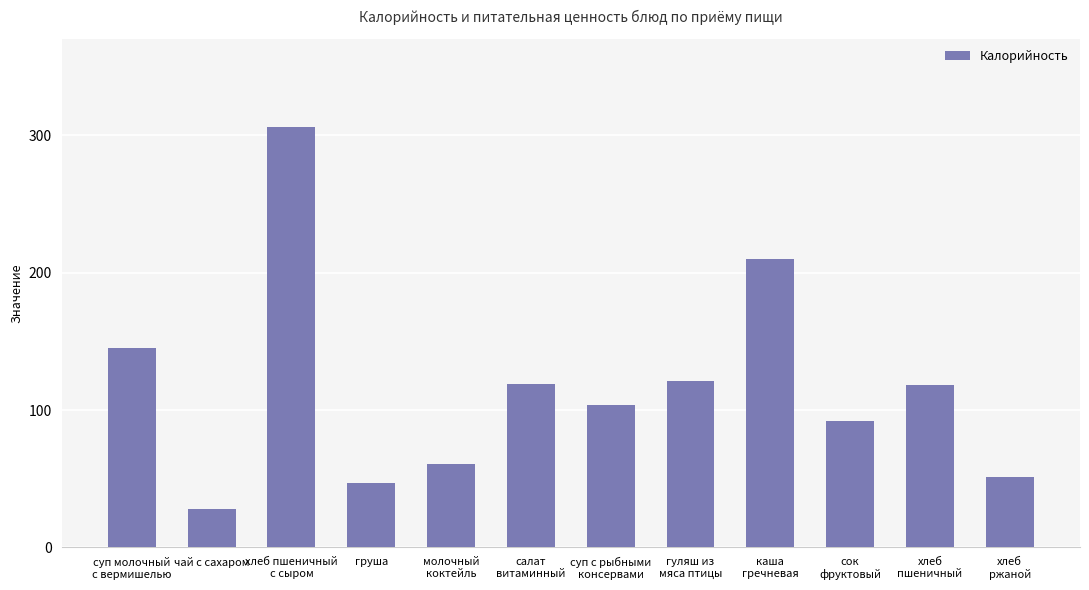

True or false: the data shows 104 at суп с рыбными
консервами.

True